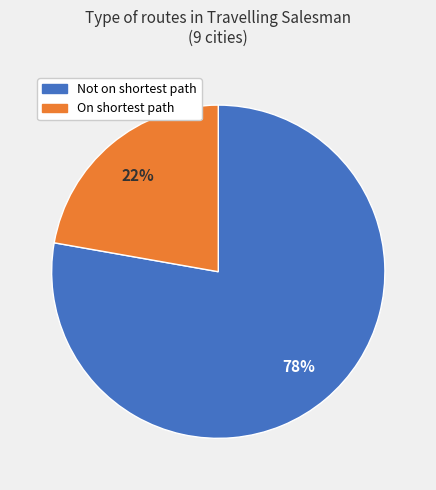

Rank the categories by value from highest to lowest.

Not on shortest path, On shortest path